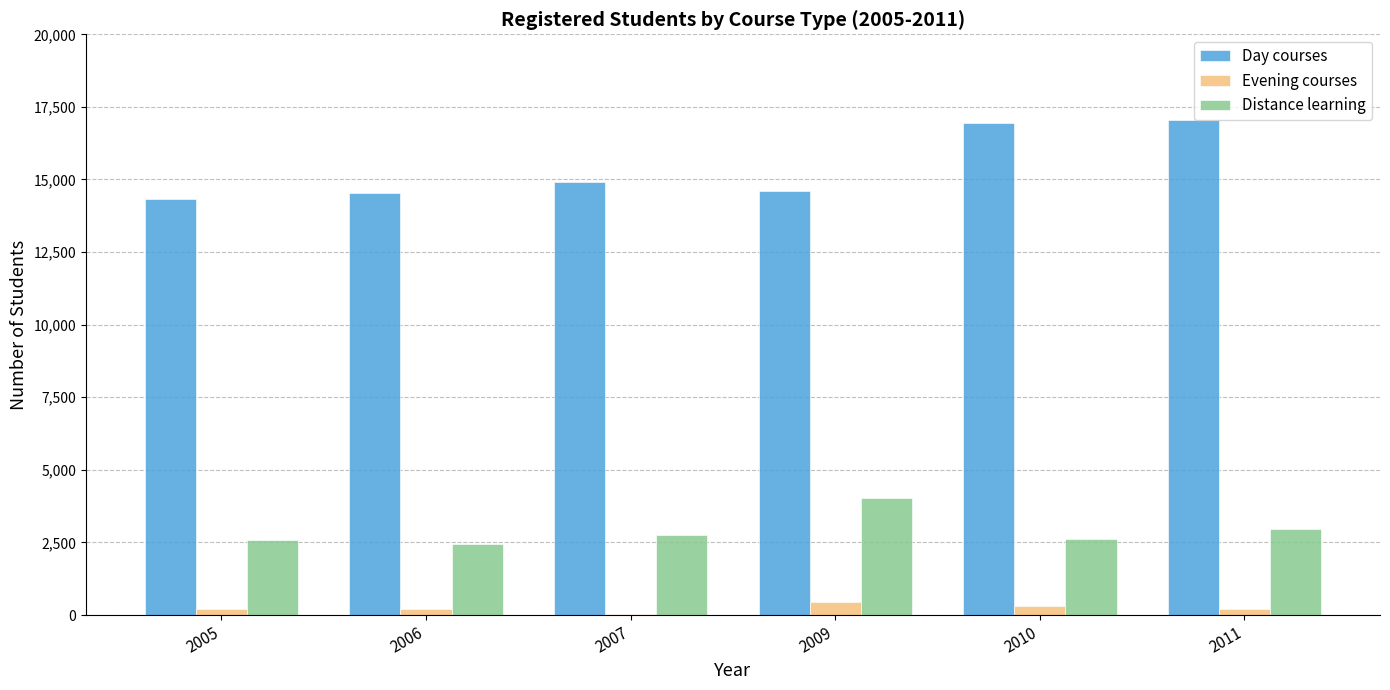

Are the bars grouped side by side (vs. stacked)?

Yes